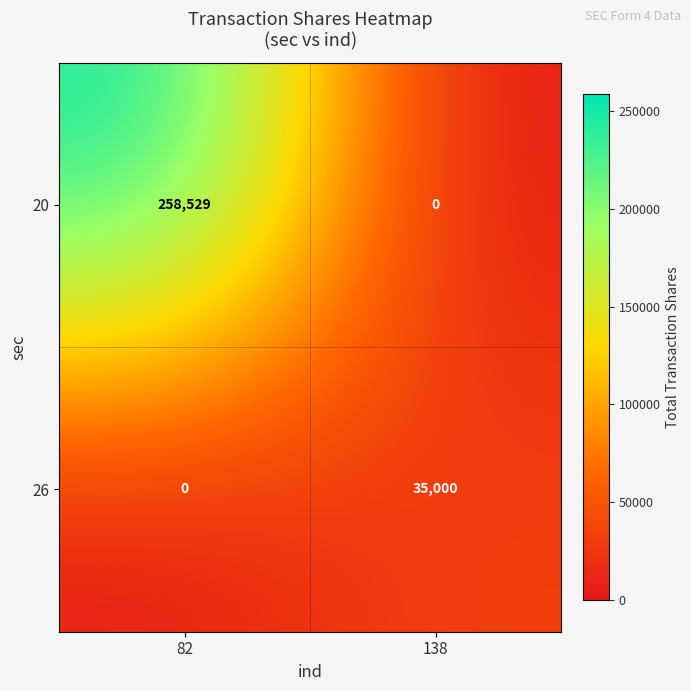

Reading right to left, list all the values displayed in this chart.

20: 138=0	82=258529
26: 138=35000	82=0